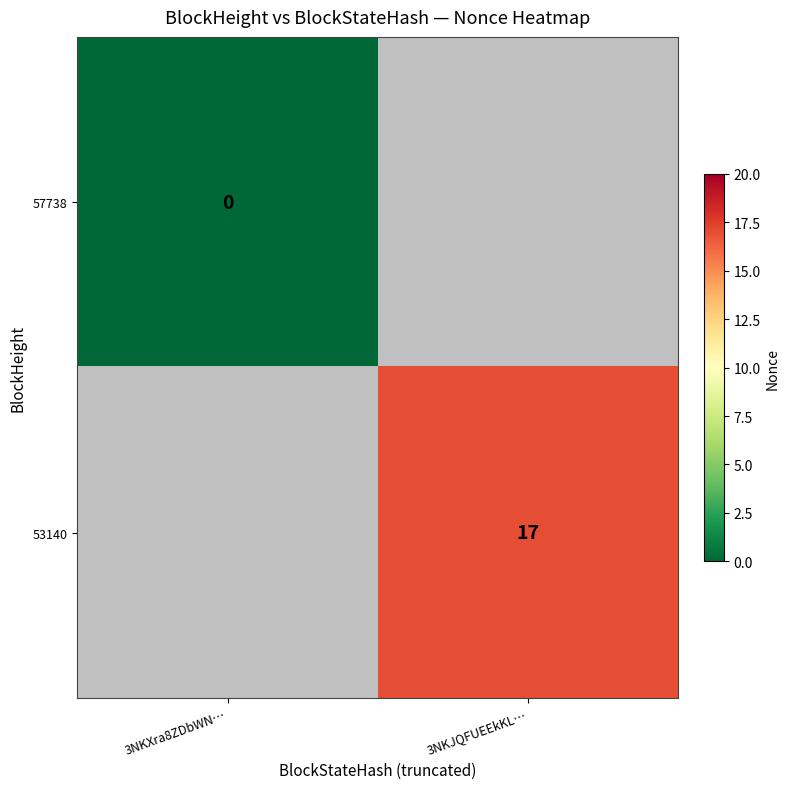

Is the value of 57738 at 3NKXra8ZDbWN… greater than the value of 53140 at 3NKJQFUEEkKL…?

No